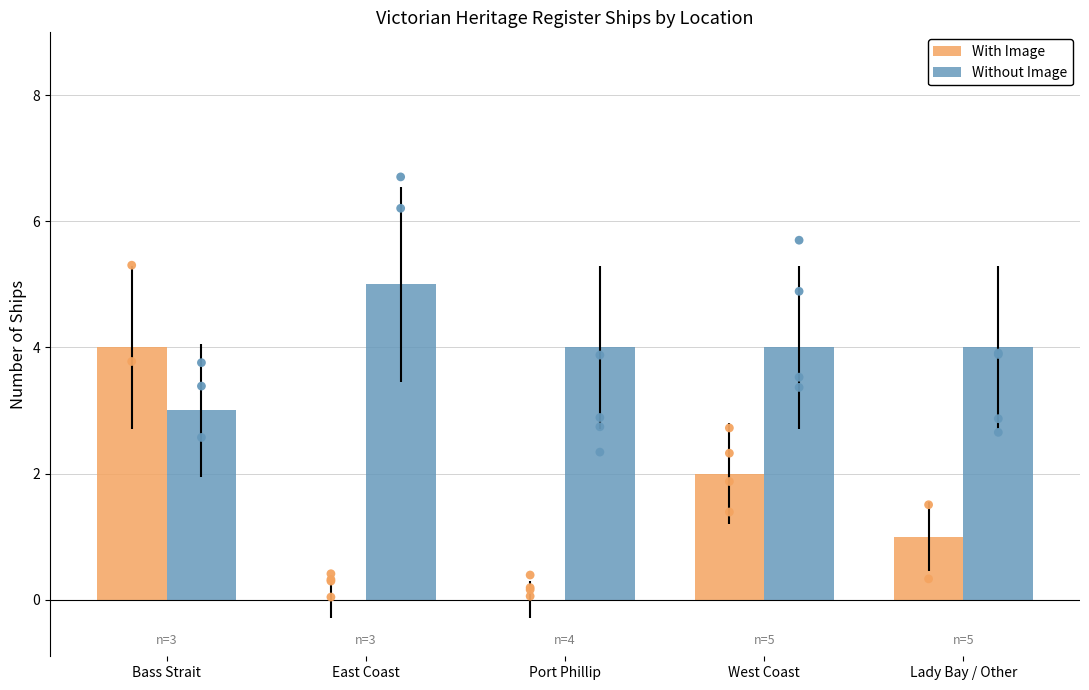

At which category is the sum across all series the highest?

Bass Strait